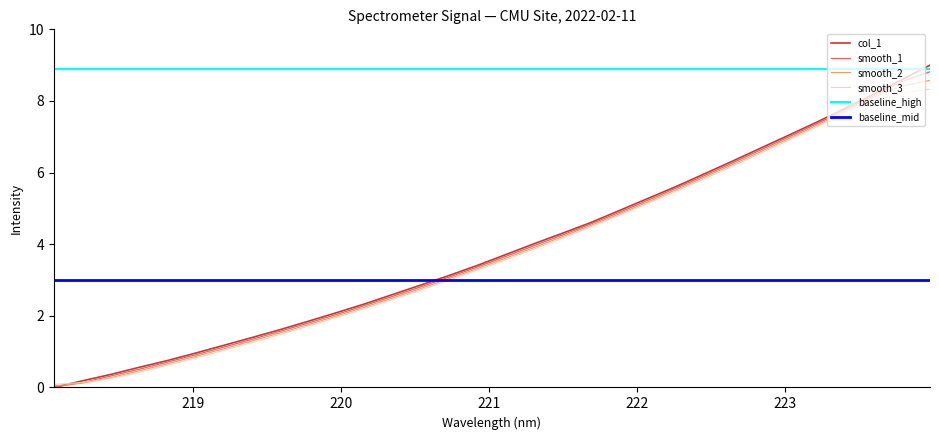

Which series has the largest total across all categories?

baseline_high